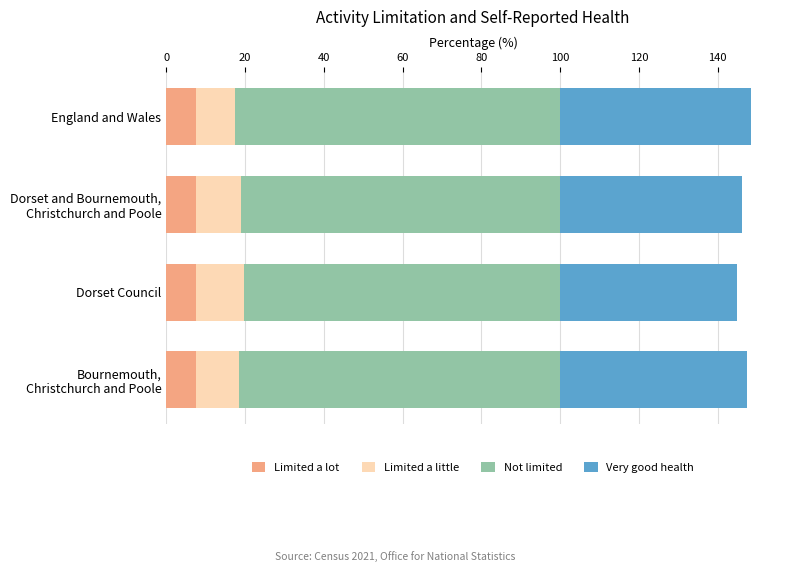

What is the total value across all series at Dorset Council?

144.9